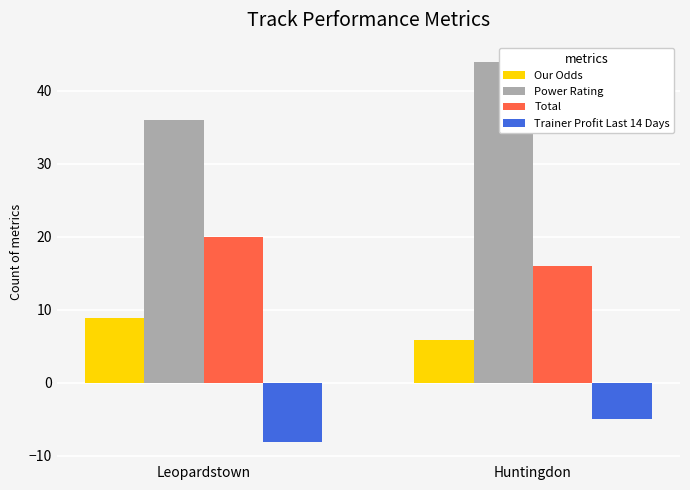

At which category is the sum across all series the highest?

Huntingdon